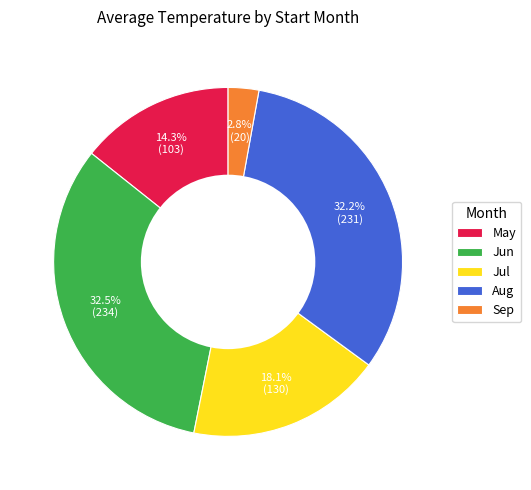

What is the smallest slice in the pie chart?

Sep